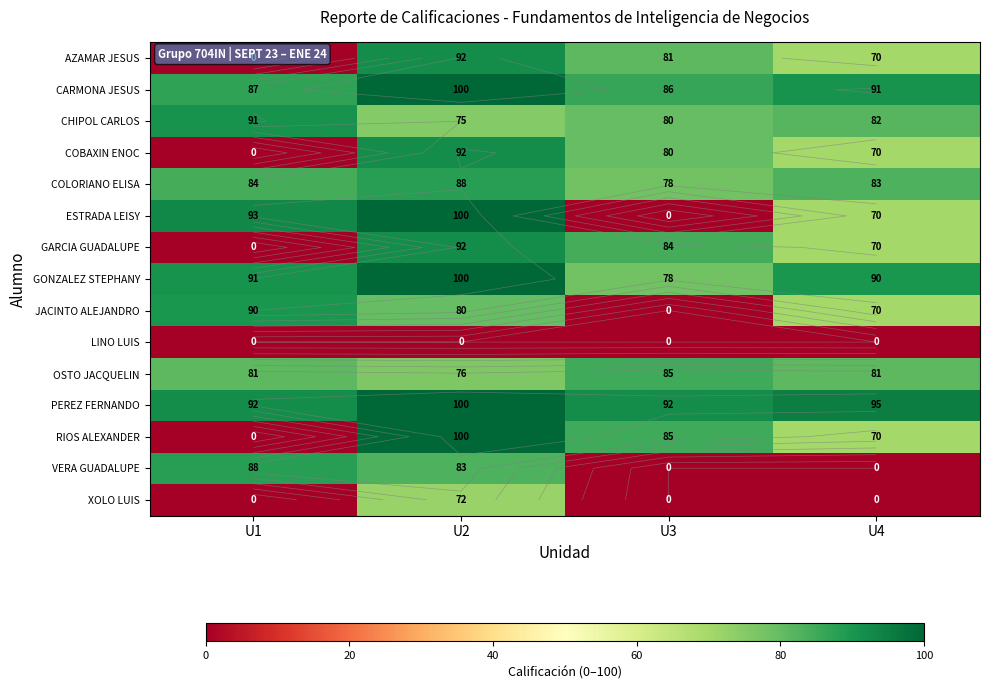

What is the total value across all series at U1?

797